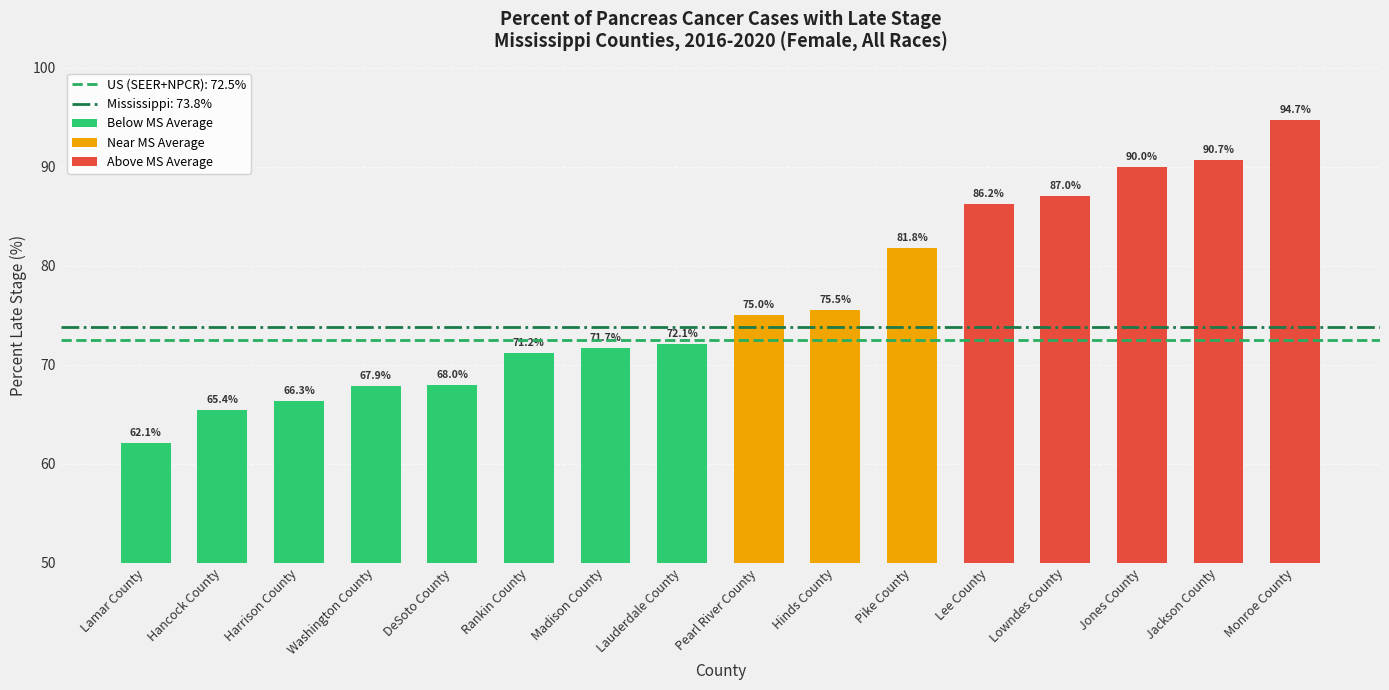

Rank the categories by value from lowest to highest.

Lamar County, Hancock County, Harrison County, Washington County, DeSoto County, Rankin County, Madison County, Lauderdale County, Pearl River County, Hinds County, Pike County, Lee County, Lowndes County, Jones County, Jackson County, Monroe County